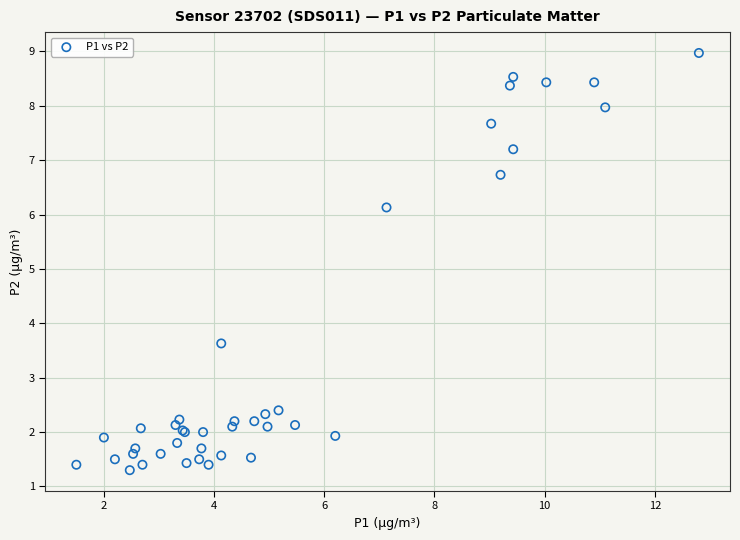

What Y value in the scatter plot is closest to 5?

6.1